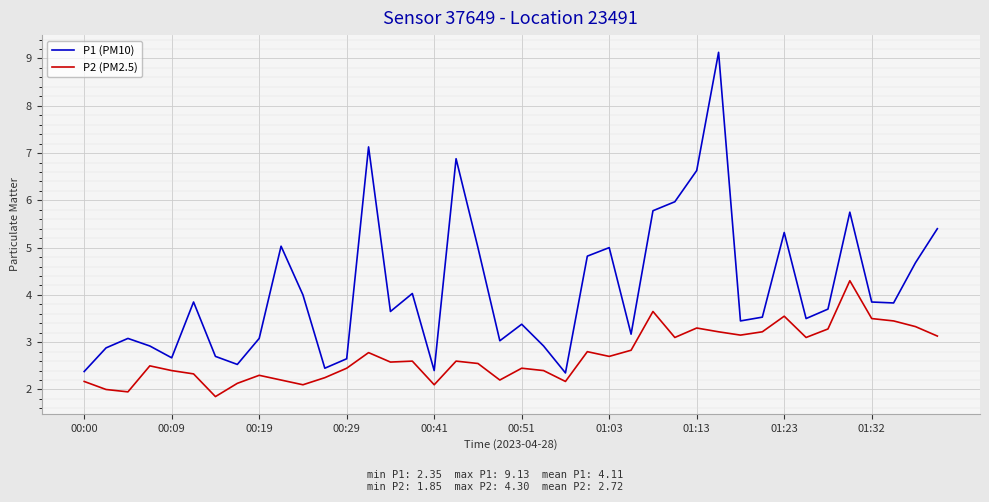

What is the greatest value displayed?

9.1